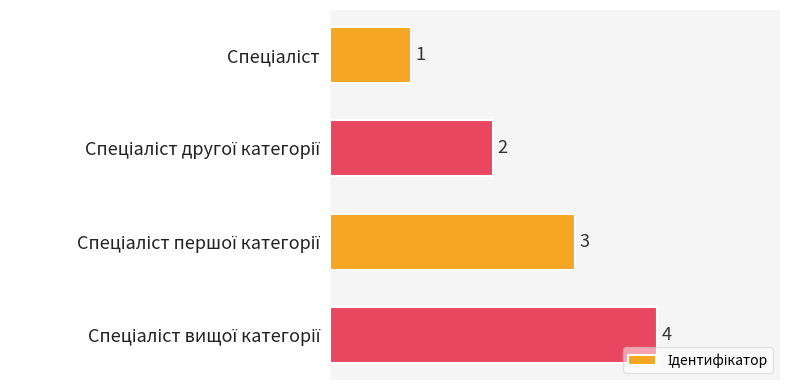

What is the value of the 3rd bar from the top?

3